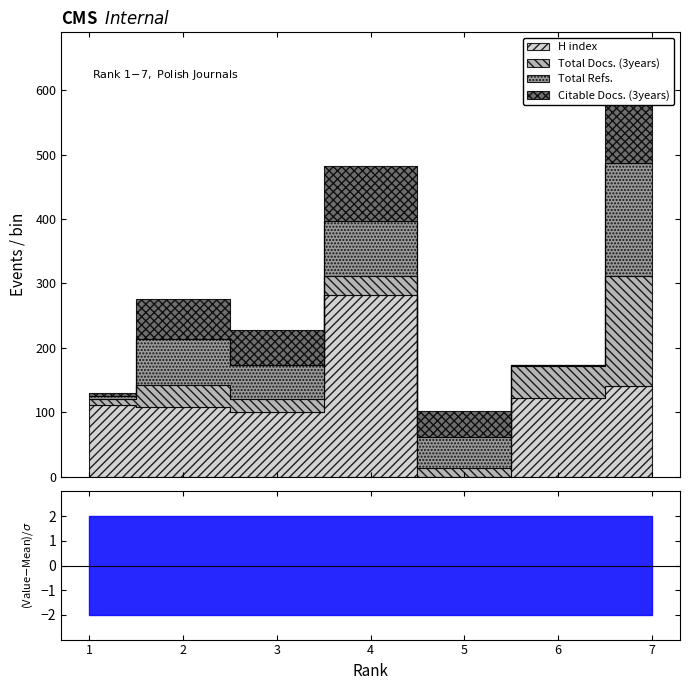

At which label is Citable Docs. (3years) closest to 85?

4